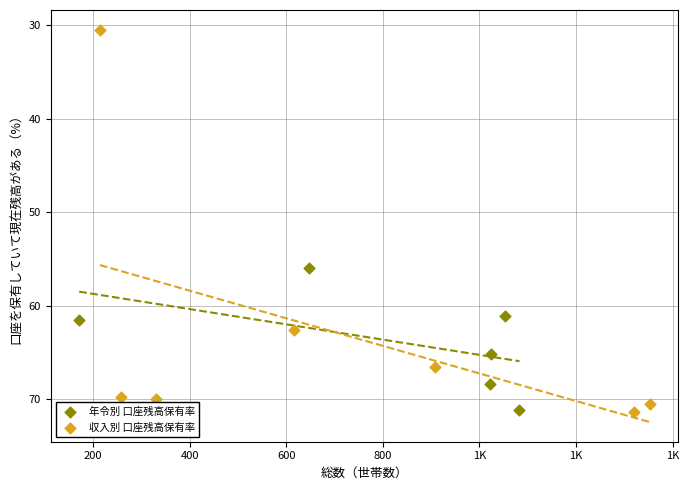

Which series has the largest Y range (max minus min)?

収入別 口座残高保有率